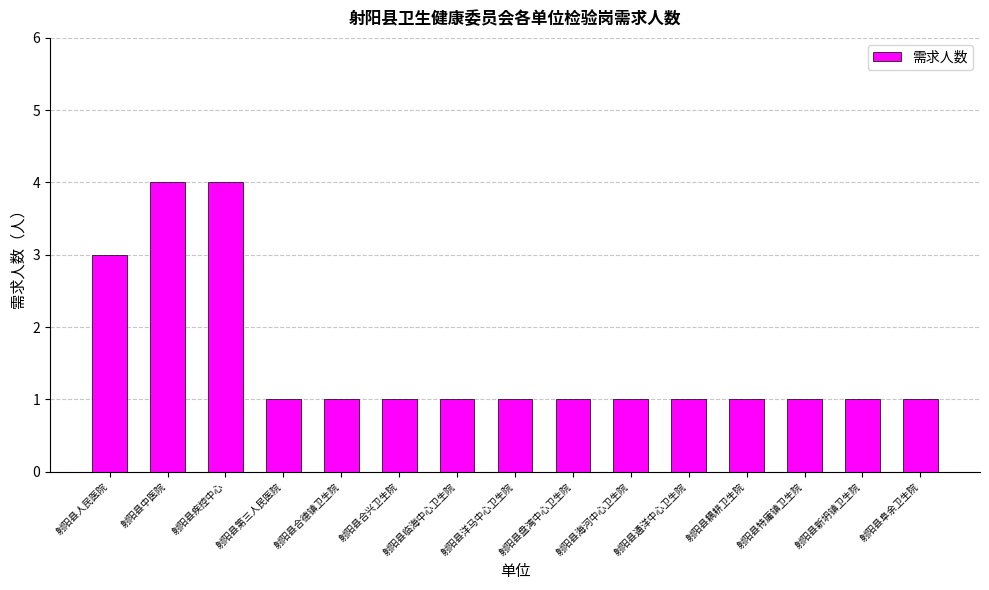

What is the difference between the maximum and second lowest values?

3